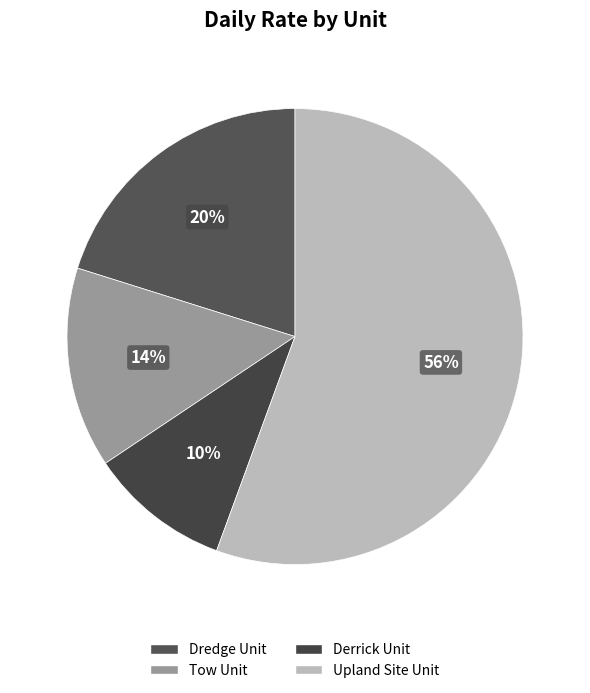

Which slice is the smallest?

Derrick Unit